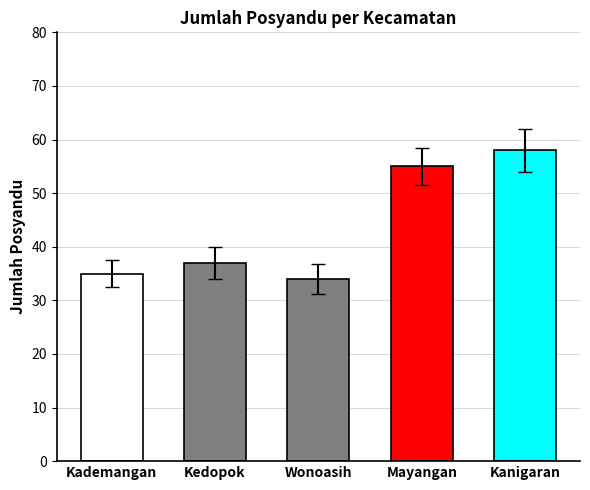

What is the difference between the values at Kanigaran and Mayangan?

3.5